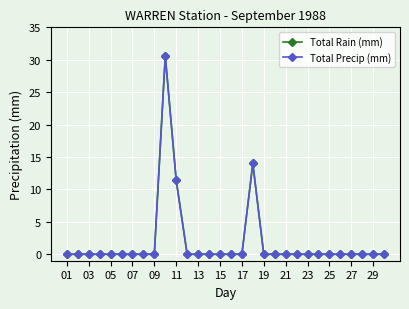

Is this an area chart (filled region under the line)?

No